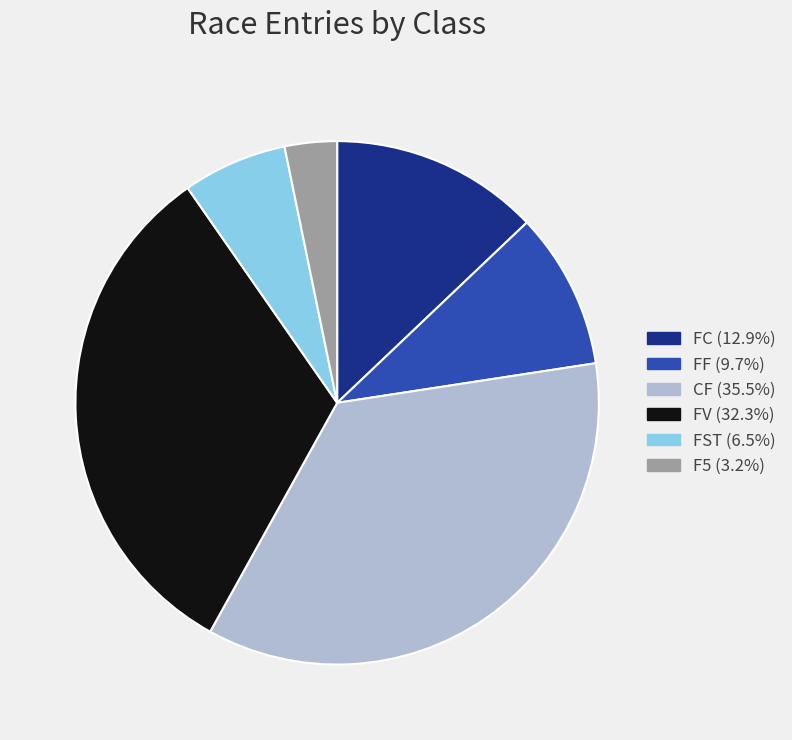

Combined, do FF and CF account for over 50%?

No